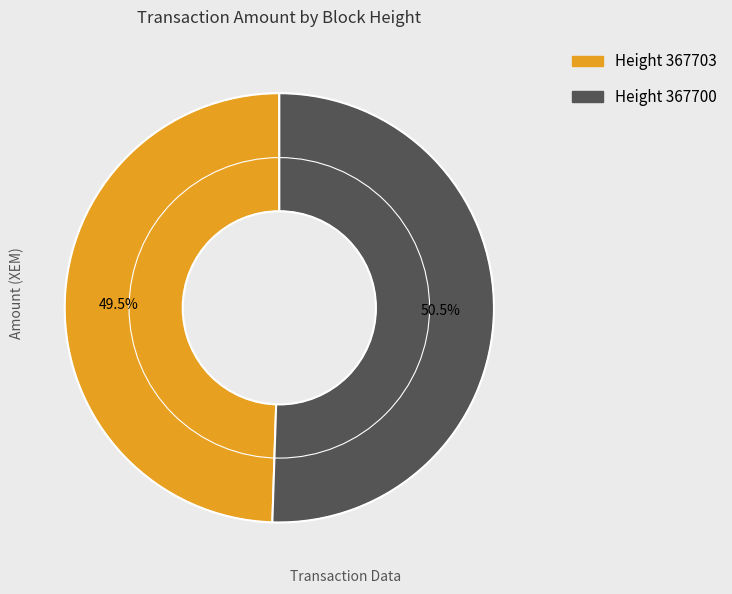

To the nearest percent, what is the average slice percentage?

50%